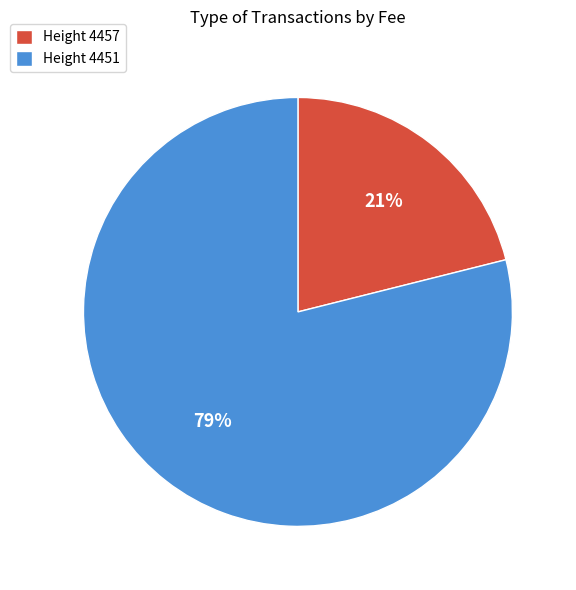

The Height 4451 slice represents 79% of the pie. True or false?

True